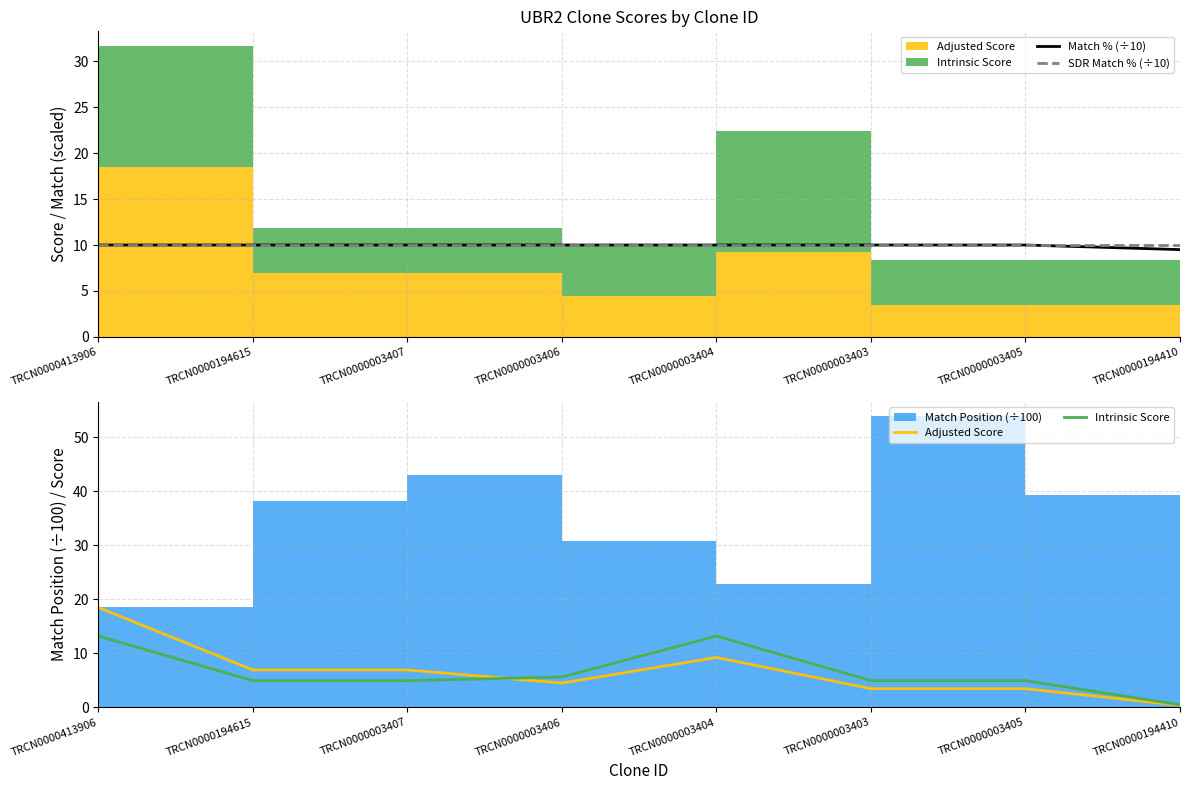

Rank the series by their maximum value, from lowest to highest.

Match % (÷10), SDR Match % (÷10), Intrinsic Score, Adjusted Score